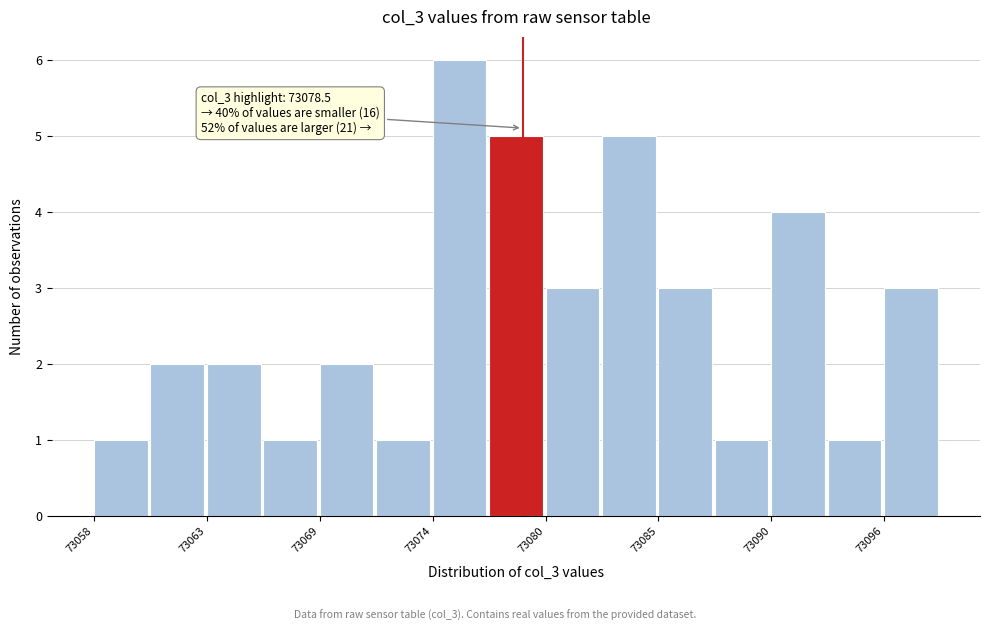

Read against the x-axis, roughly where is the centre of the tallest bar?

73075